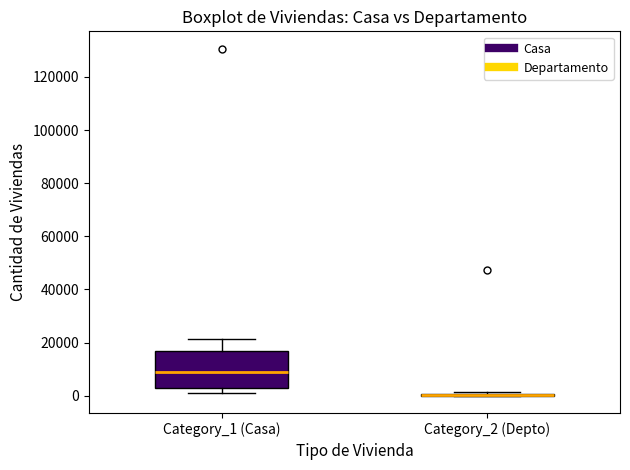

Comparing the boxes themselves (not the whiskers), which one is the tallest?

Category_1 (Casa)